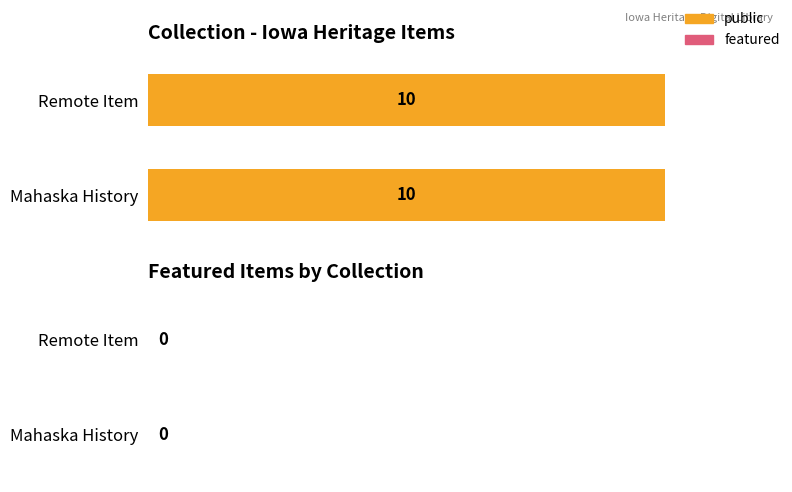

How many series are shown in this chart?

2